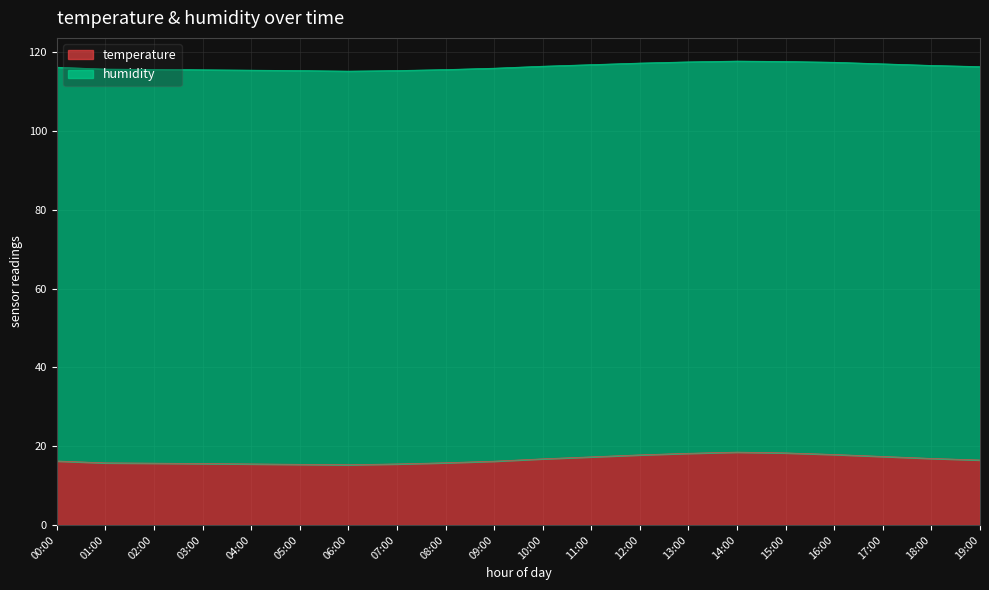

What is the highest value of the temperature series?

18.5